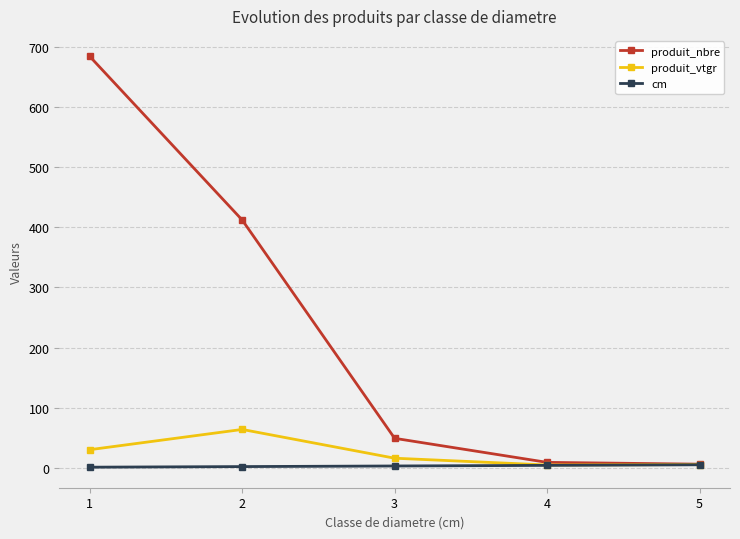

Which series has the largest total across all categories?

produit_nbre